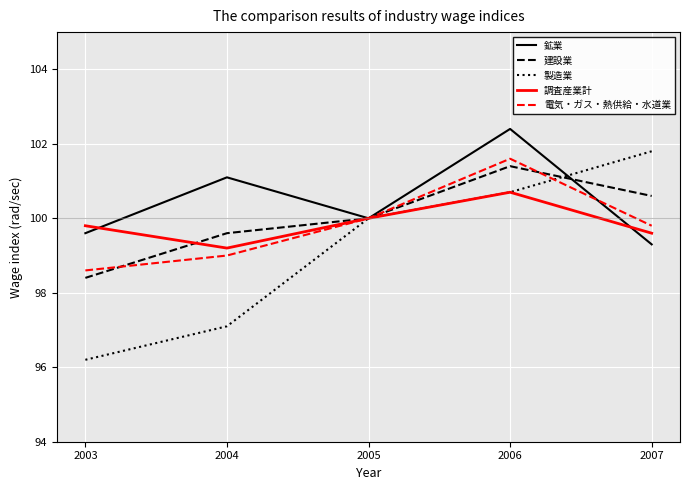

At how many categories does at least one series exceed 98?

5